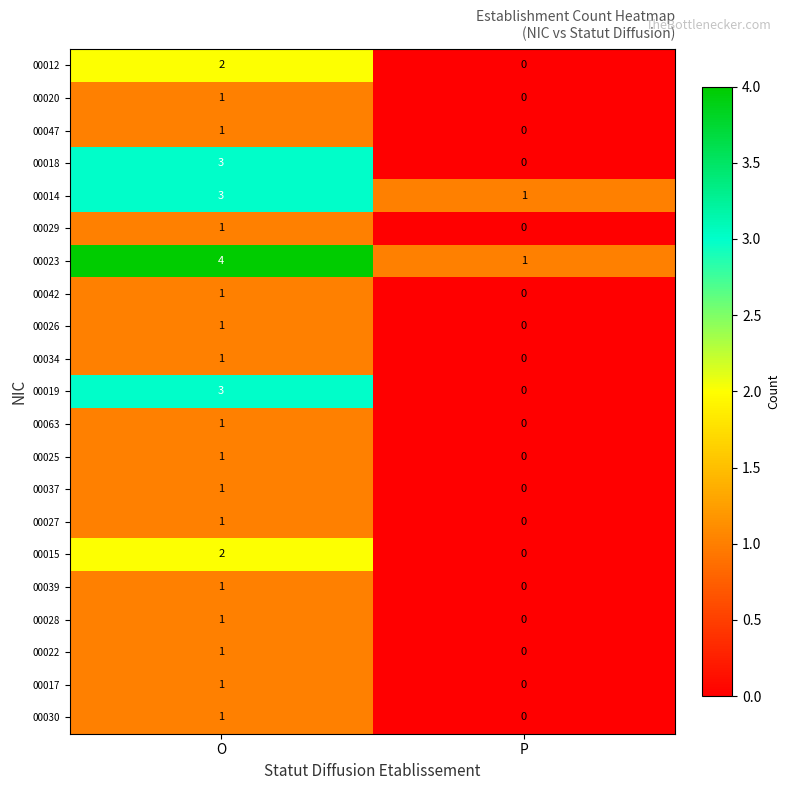

Which series has the largest total across all categories?

00023